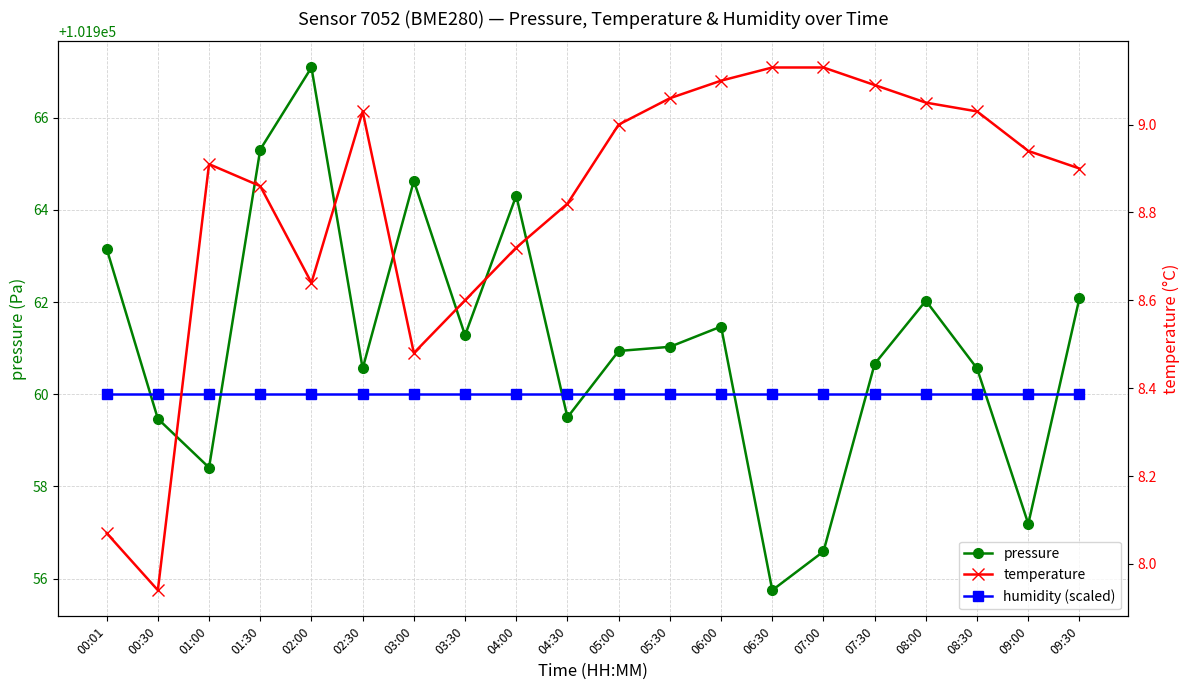

True or false: temperature and pressure cross at least once.

False